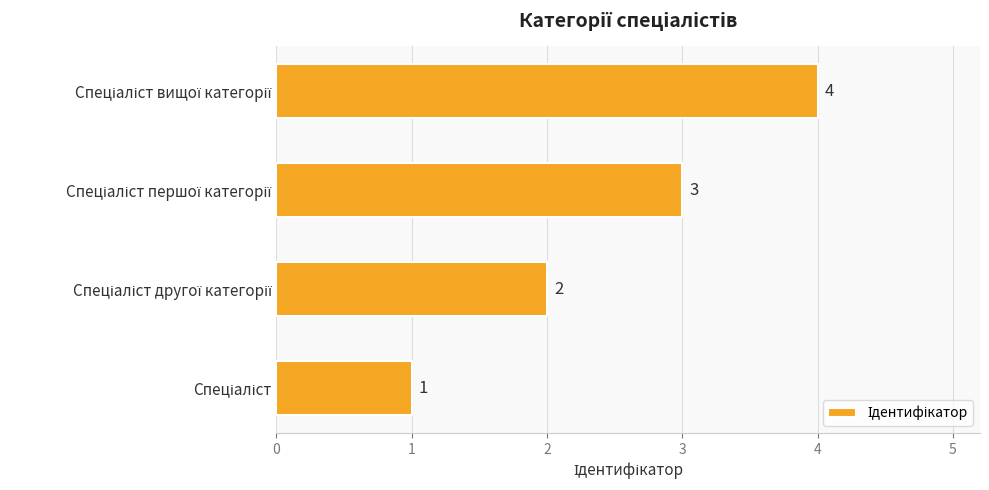

What is the maximum value shown in the chart?

4